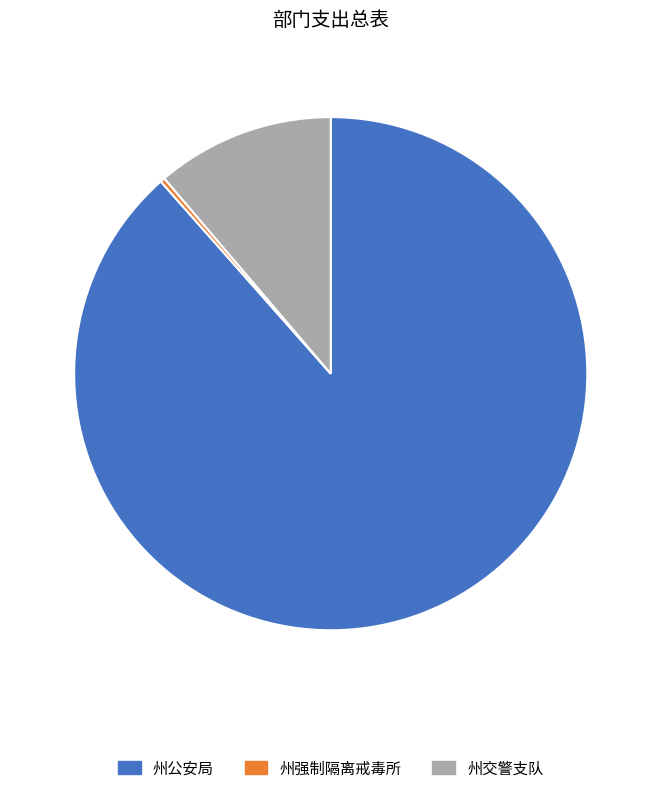

Which category has the smallest portion of the pie?

州强制隔离戒毒所